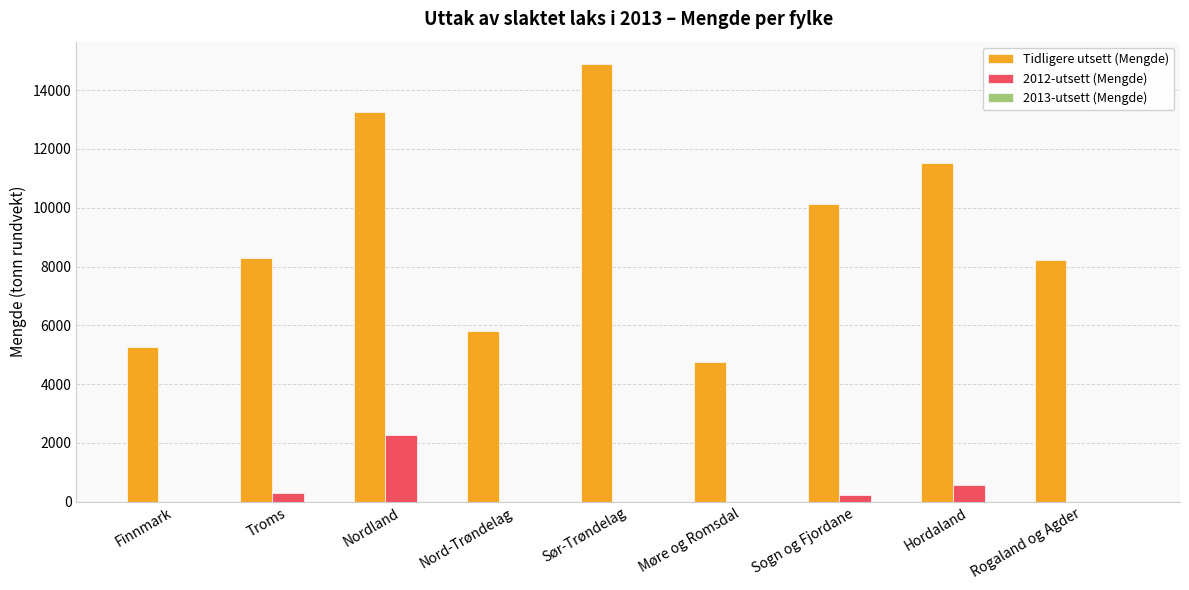

What is the sum of the 2012-utsett (Mengde) values at Finnmark and Hordaland?

580.2